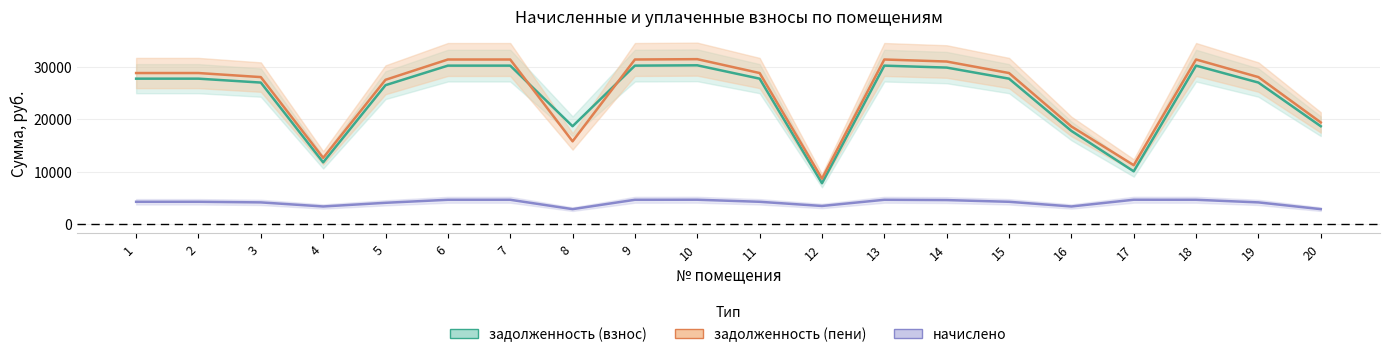

True or false: задолженность (взнос) has a value of 10095.9 at 17.

True